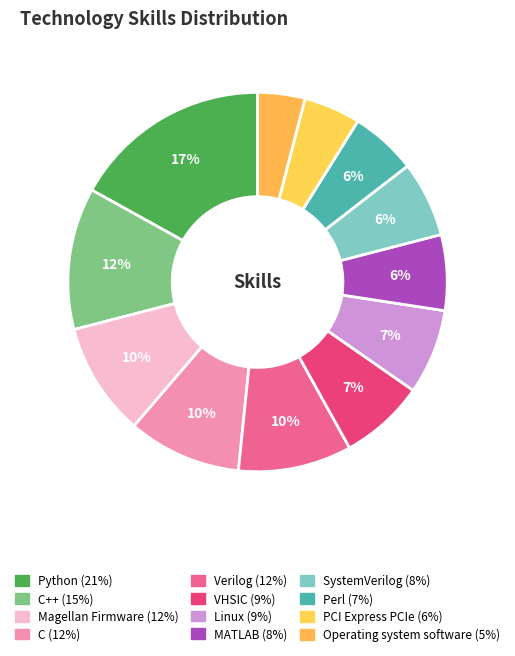

How many slices are in this pie chart?

12